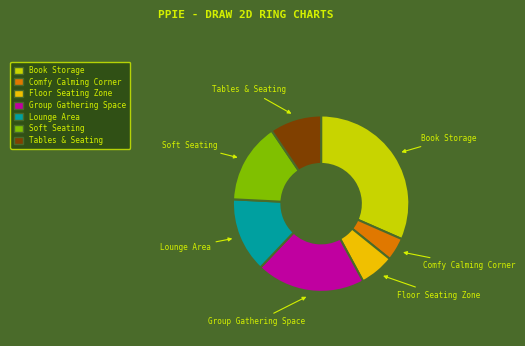

What is the ratio of the value at Tables & Seating to the value at Book Storage?

0.3